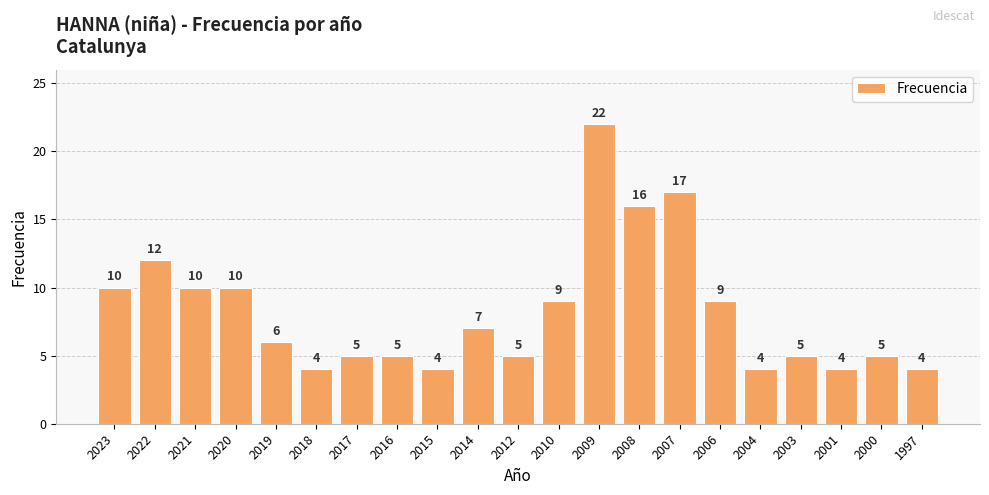

Between 2000 and 2007, which is larger?

2007